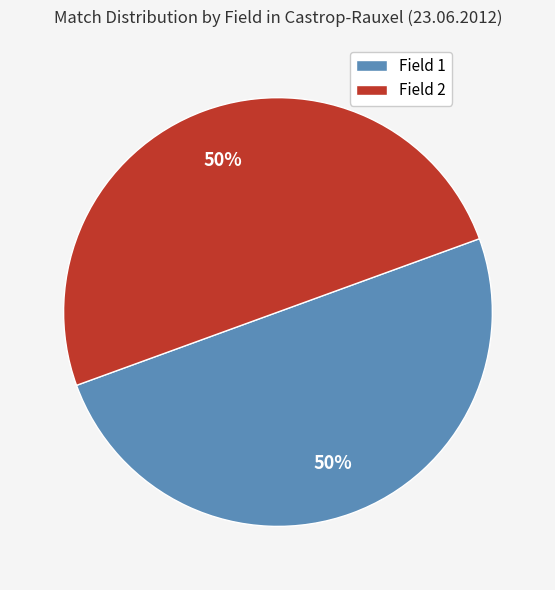

Do Field 2 and Field 1 together represent more than half of the pie?

Yes